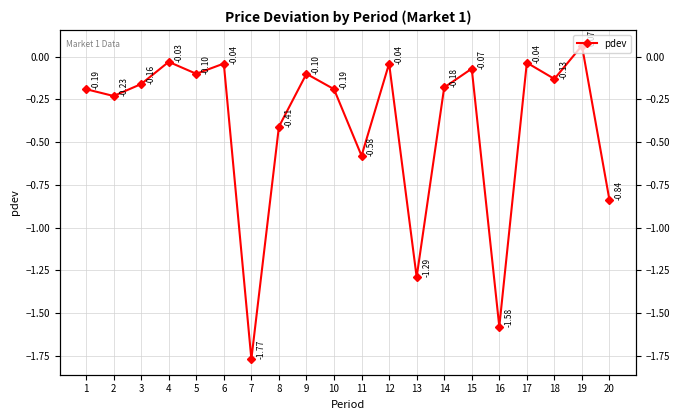

Is it true that the value at 10 is -0.2?

True